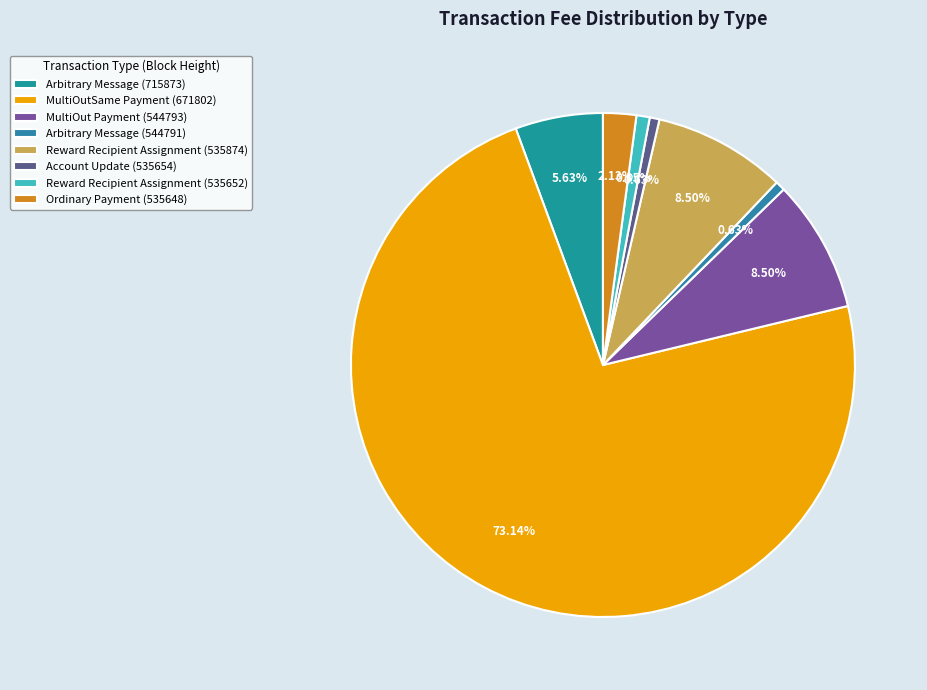

Is it true that Arbitrary Message (715873) is 1% of the pie?

False